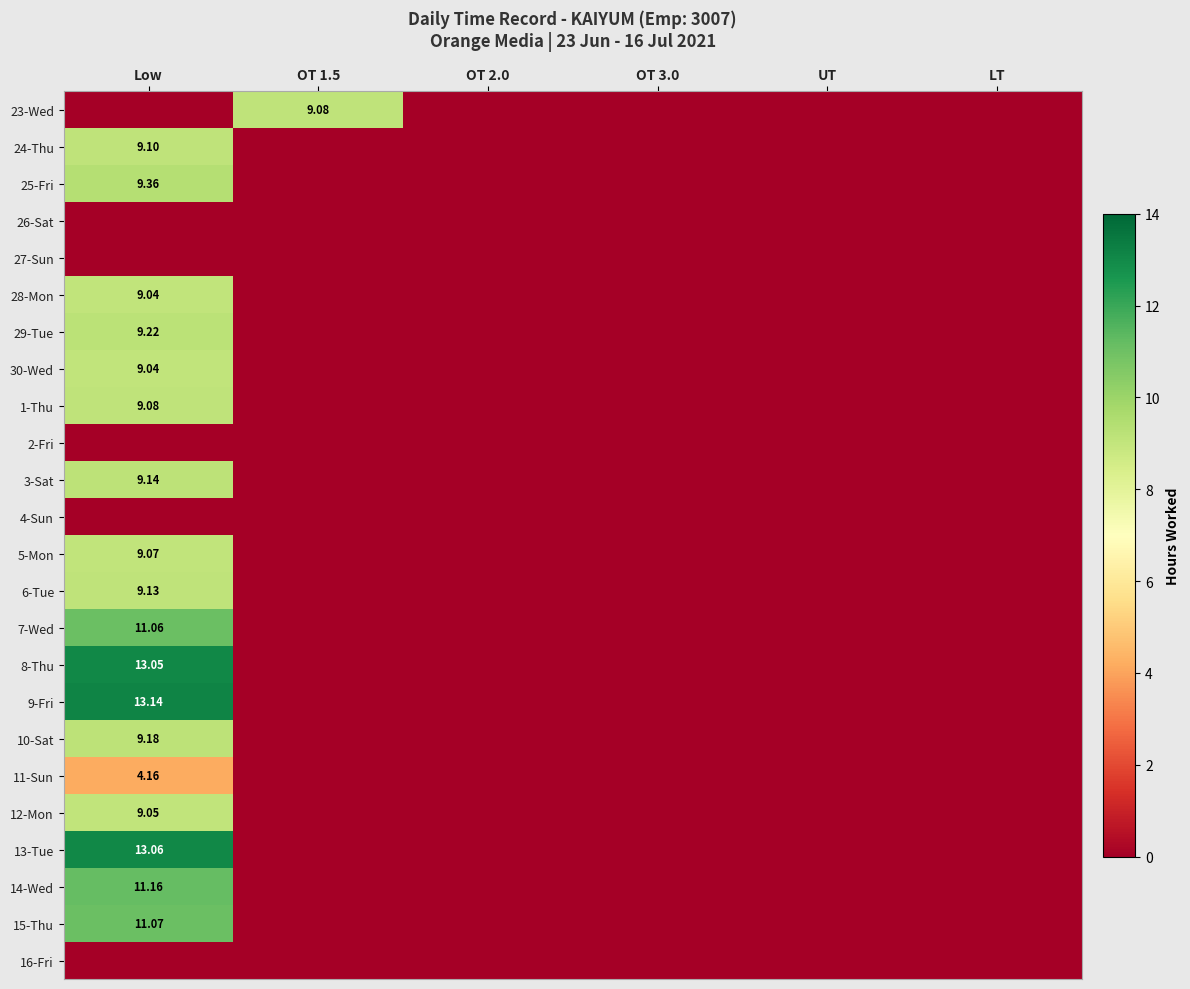

How many data points in 11-Sun are above 0?

1